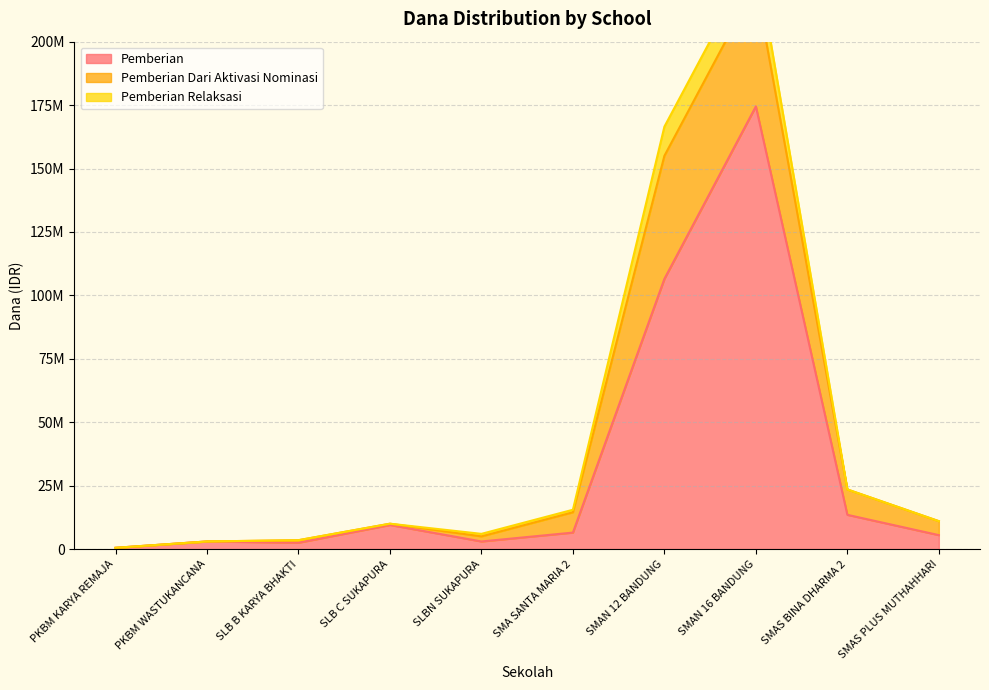

What is the spread (max minus min) of values at SMAS BINA DHARMA 2?

13500000